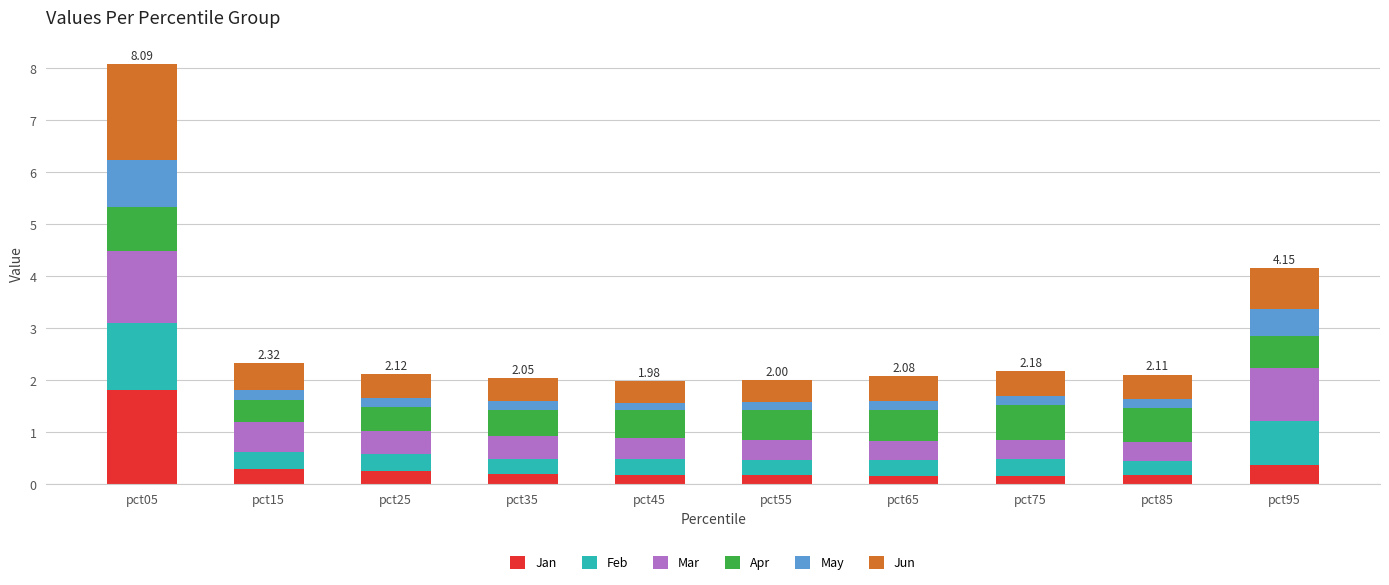

What is the highest value of the Jan series?

1.8